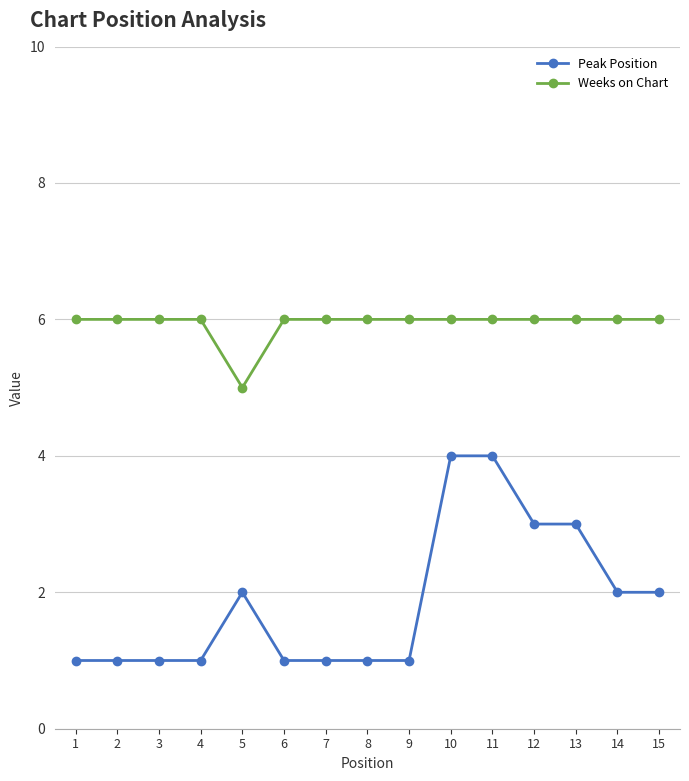

What is the total value across all series at 7?

7